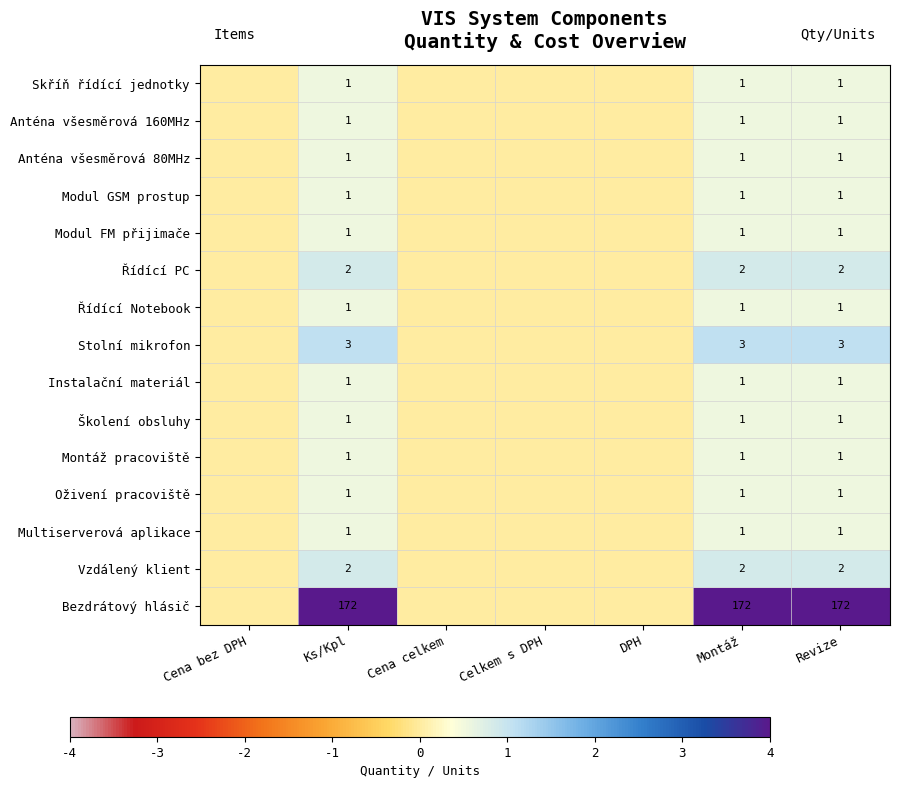

At how many categories does at least one series exceed 0?

3